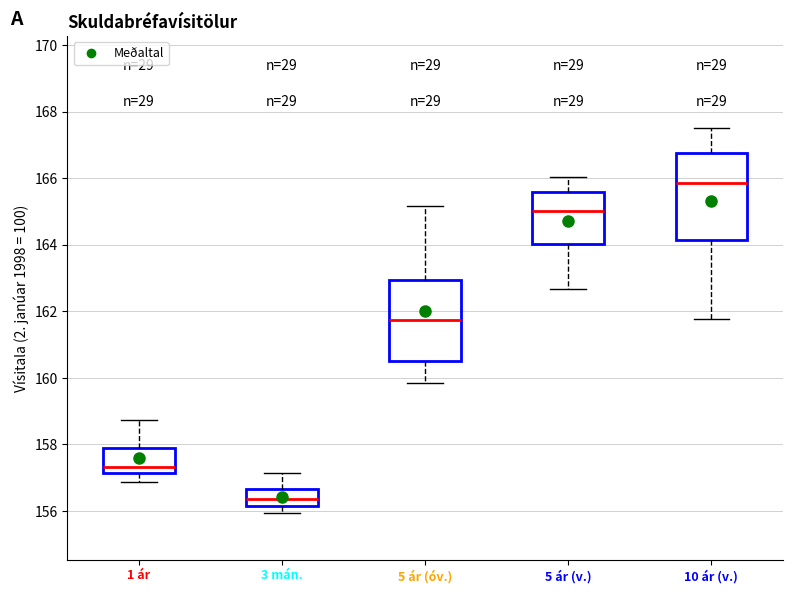

Where is the upper edge of the box for 3 mán. on the y-axis? The values are not printed on the chart, so give them approximately, as read against the axis.

156.6